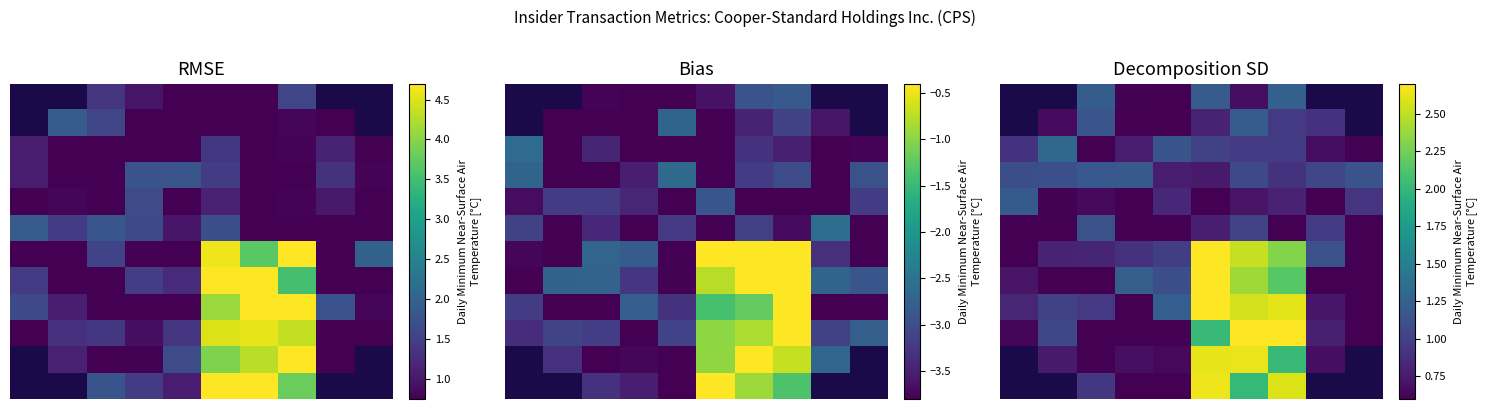

At which category does the chart reach its minimum across all series?

4